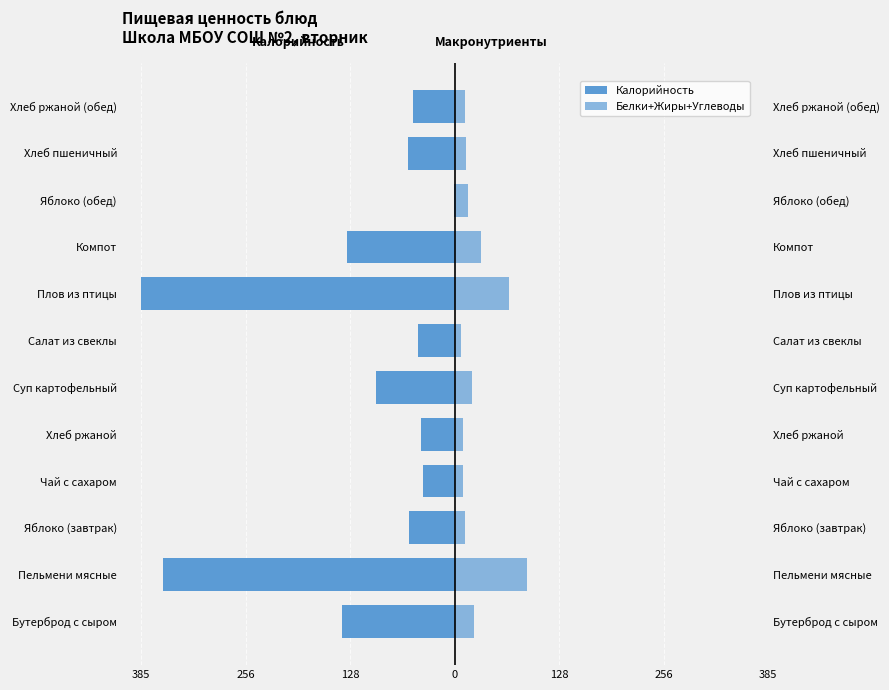

Is the value of Белки+Жиры+Углеводы at 9 greater than the value of Калорийность at 256?

Yes